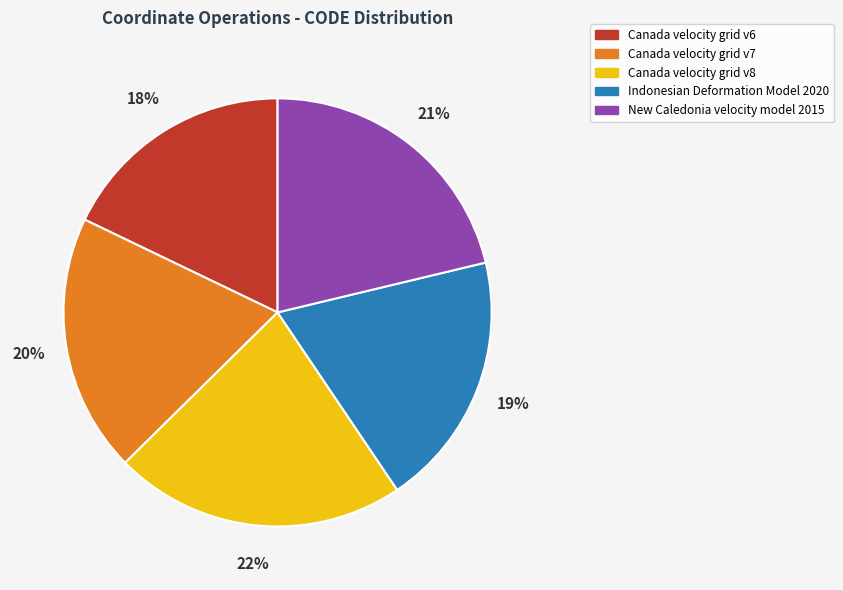

The Canada velocity grid v6 slice represents 18% of the pie. True or false?

True